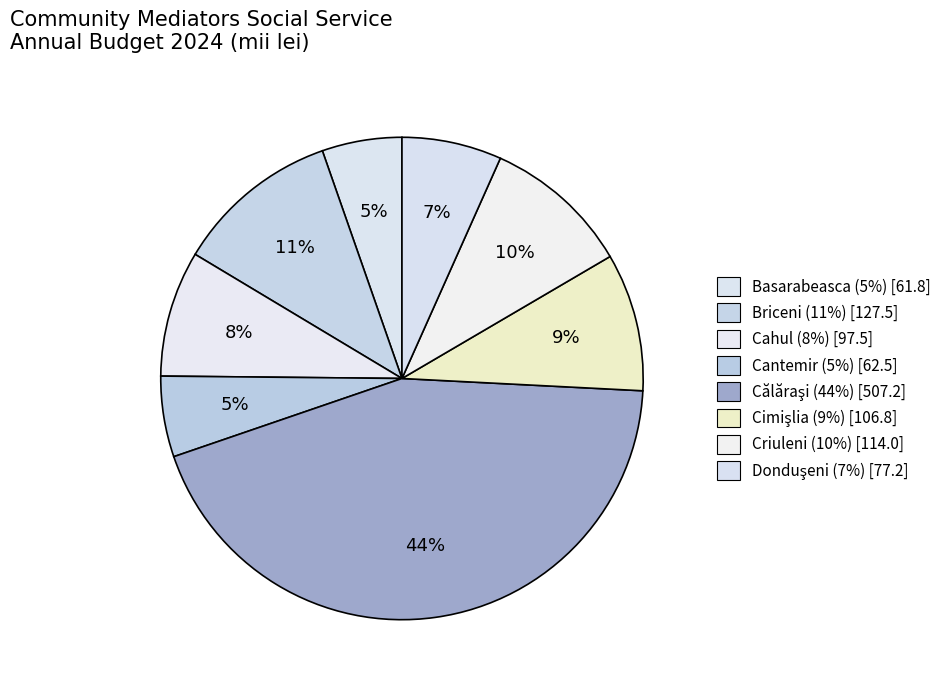

Does any single category account for the majority?

No